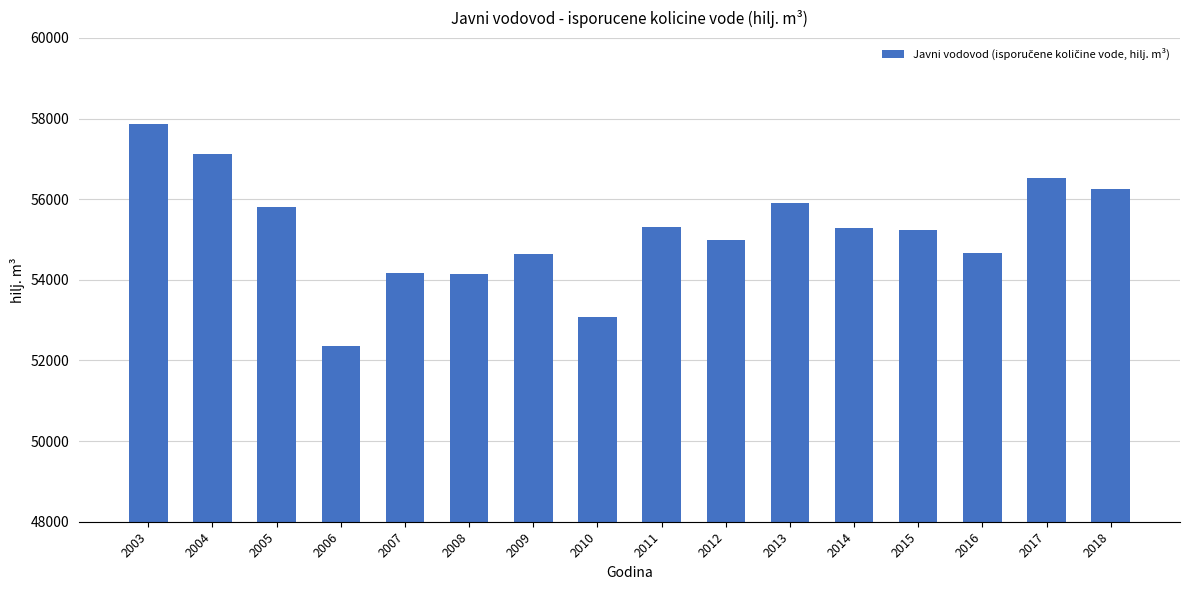

How many values are below 55290?

8